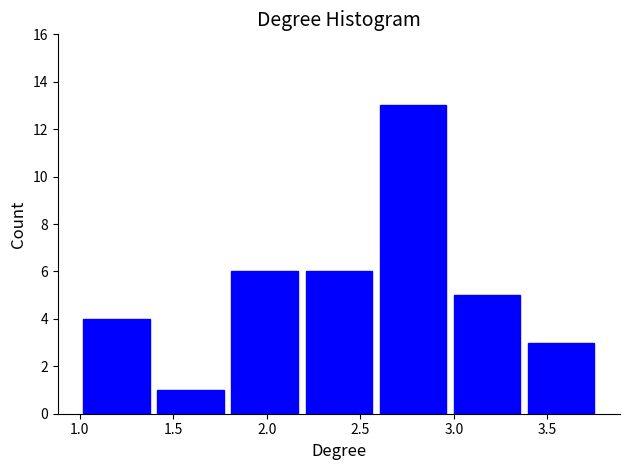

Over which range of the x-axis is the bar tallest?

2.60 to 3.00